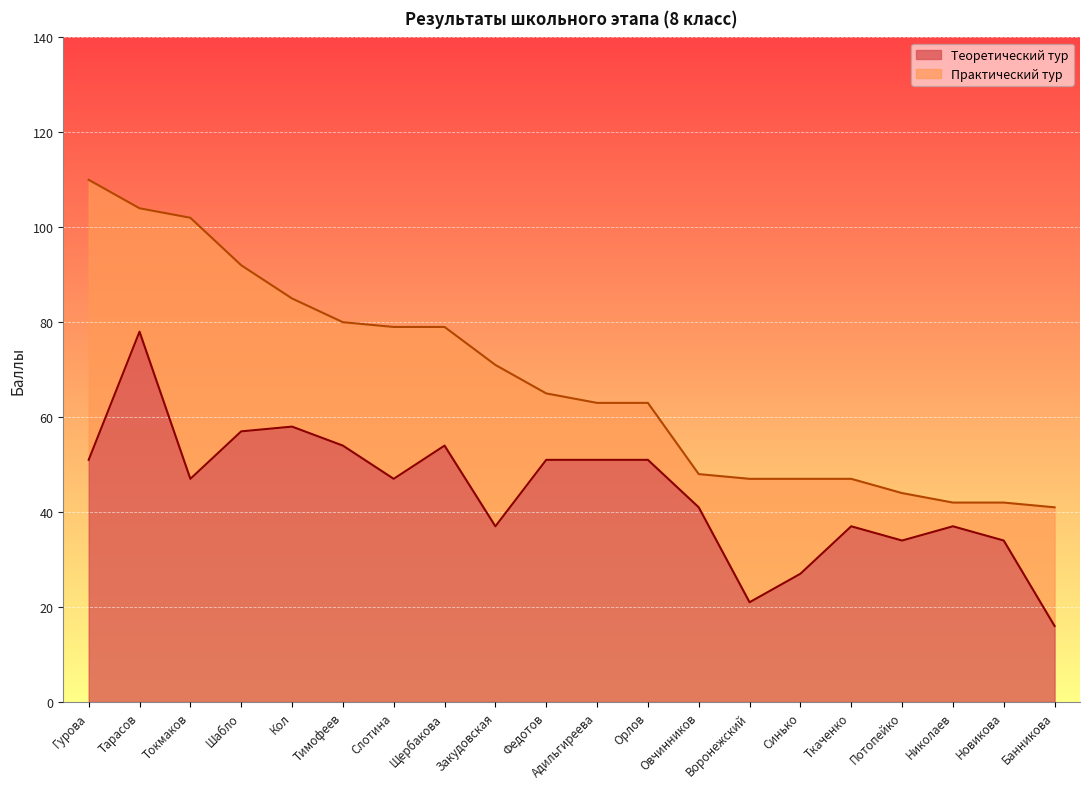

How many data points are less than 47?

9